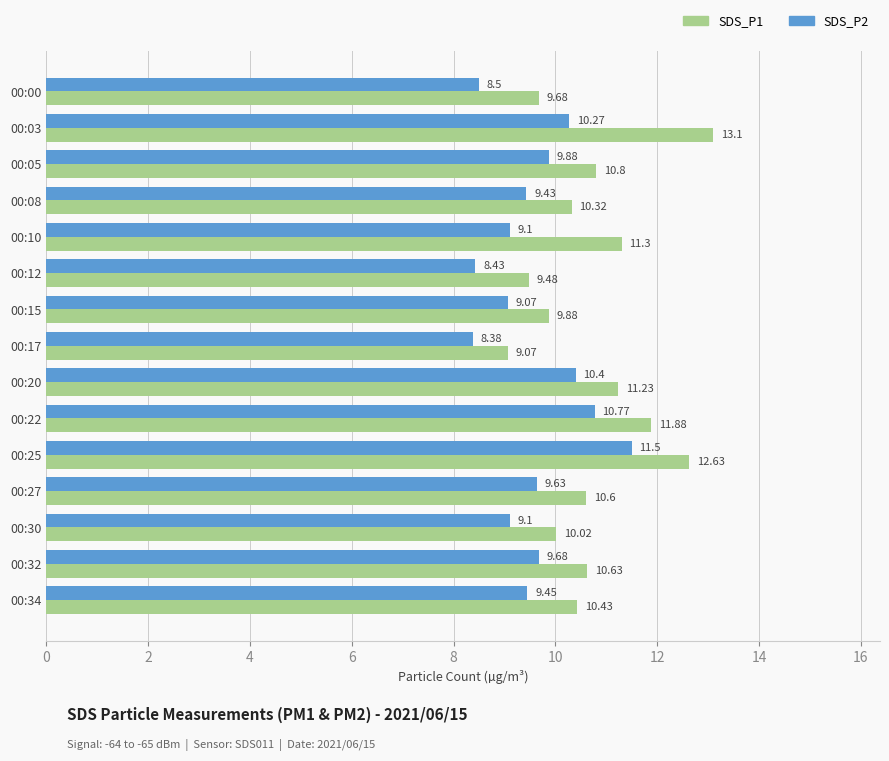

Which series has the largest total across all categories?

SDS_P1